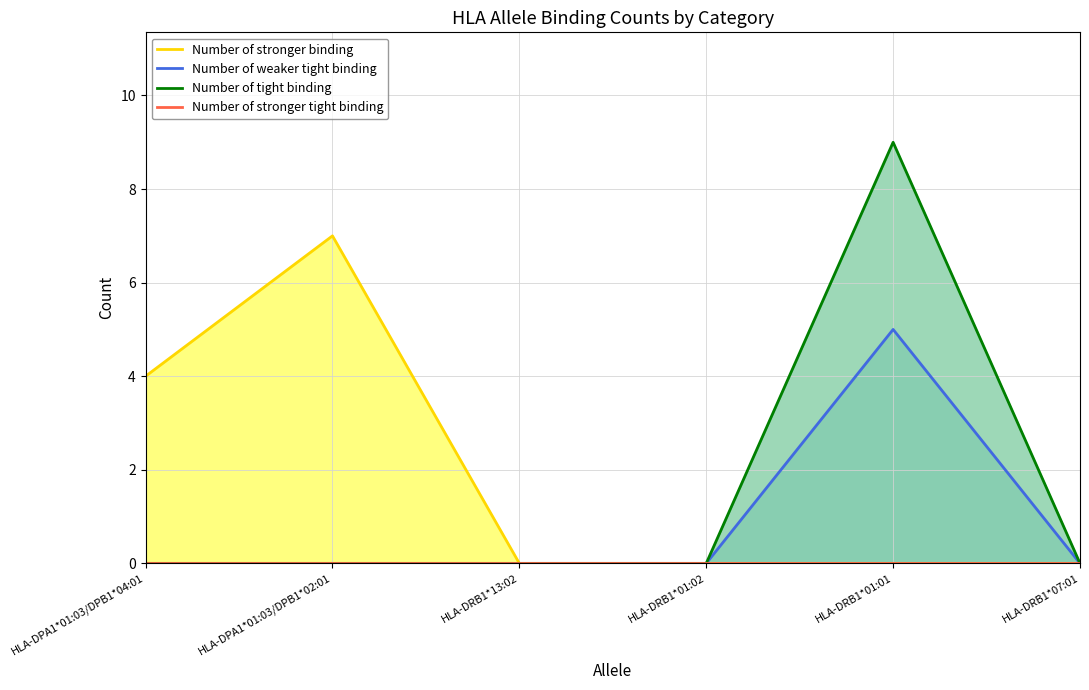

List the series in order of their peak value, lowest first.

Number of stronger tight binding, Number of weaker tight binding, Number of stronger binding, Number of tight binding